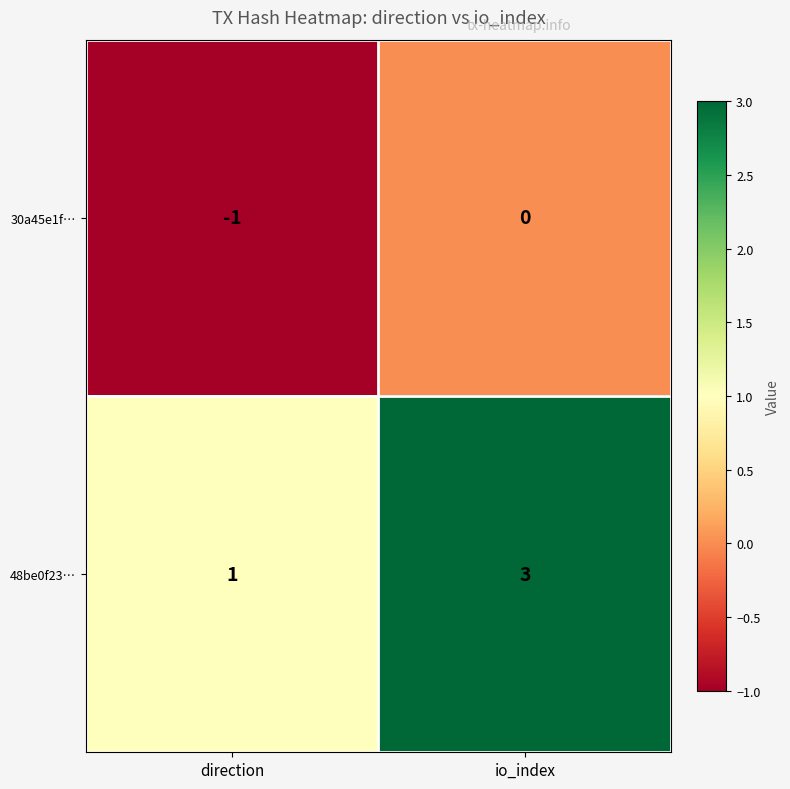

What is the maximum value shown in the chart?

3